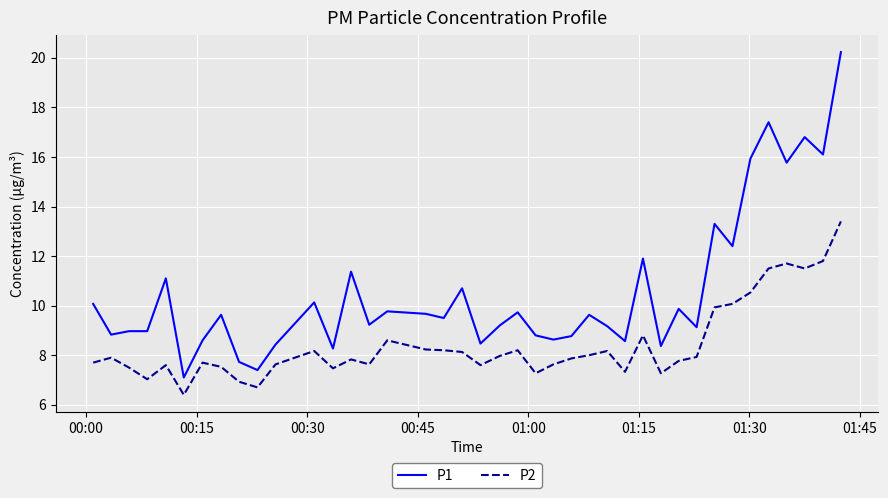

What is the highest value of the P2 series?

13.4